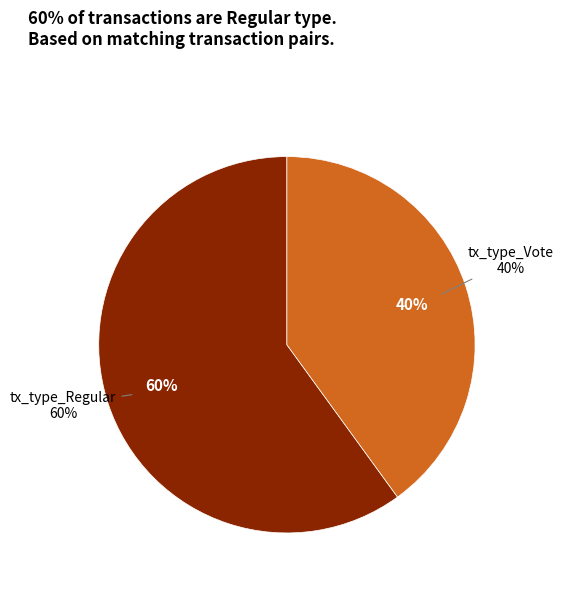

Between tx_type_Regular and tx_type_Vote, which is larger?

tx_type_Regular